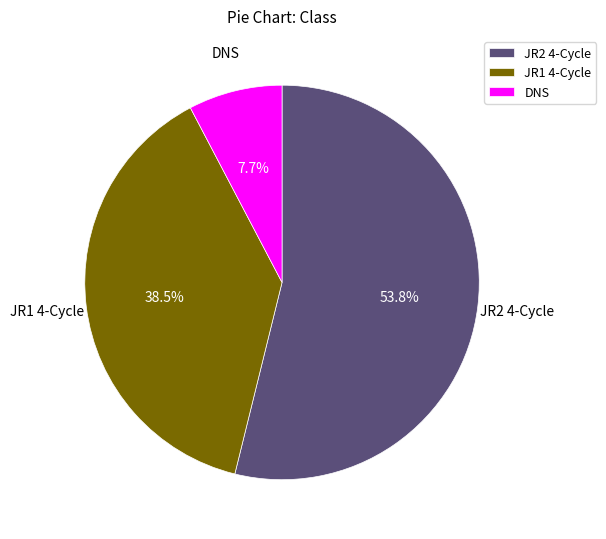

What is the ratio of the value at JR1 4-Cycle to the value at JR2 4-Cycle?

0.7